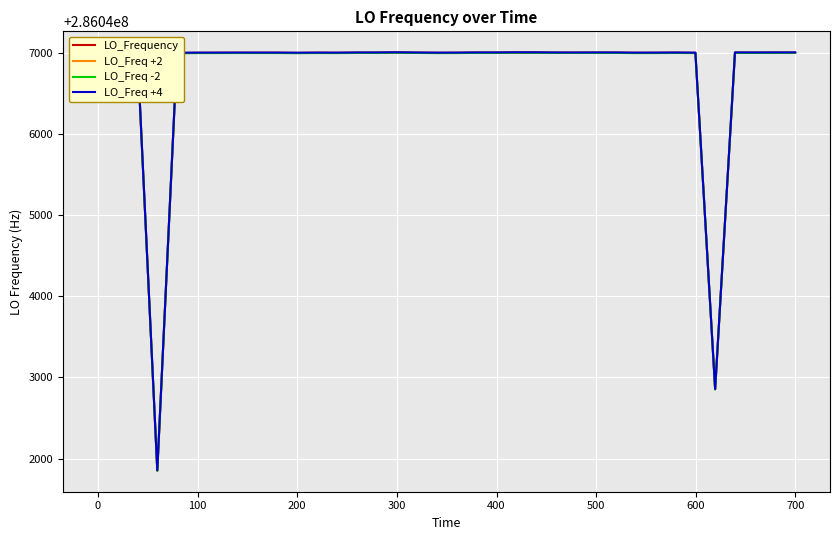

List the series in order of their overall mean, lowest first.

LO_Freq -2, LO_Frequency, LO_Freq +2, LO_Freq +4